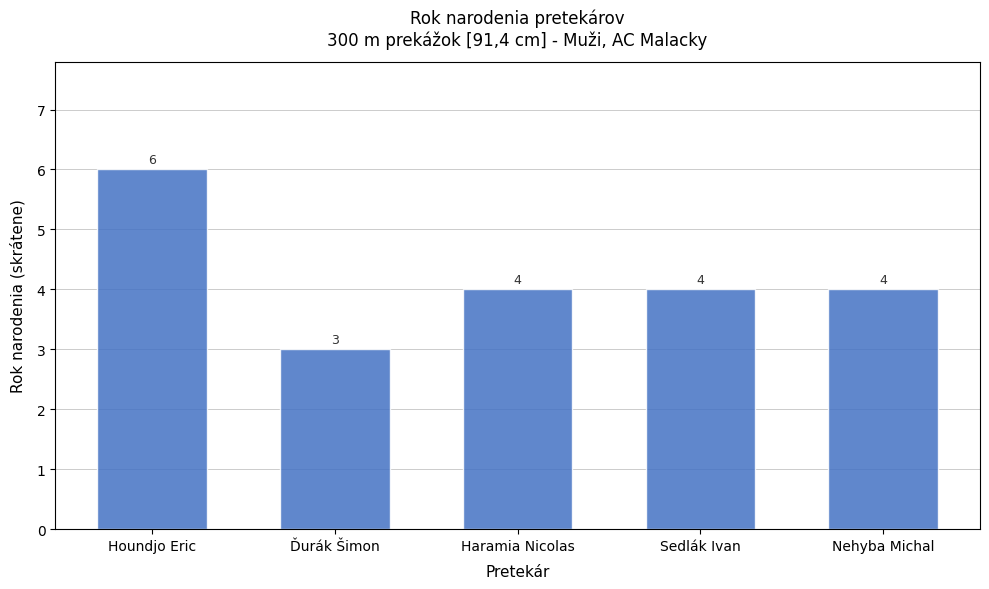

Between Ďurák Šimon and Houndjo Eric, which is larger?

Houndjo Eric